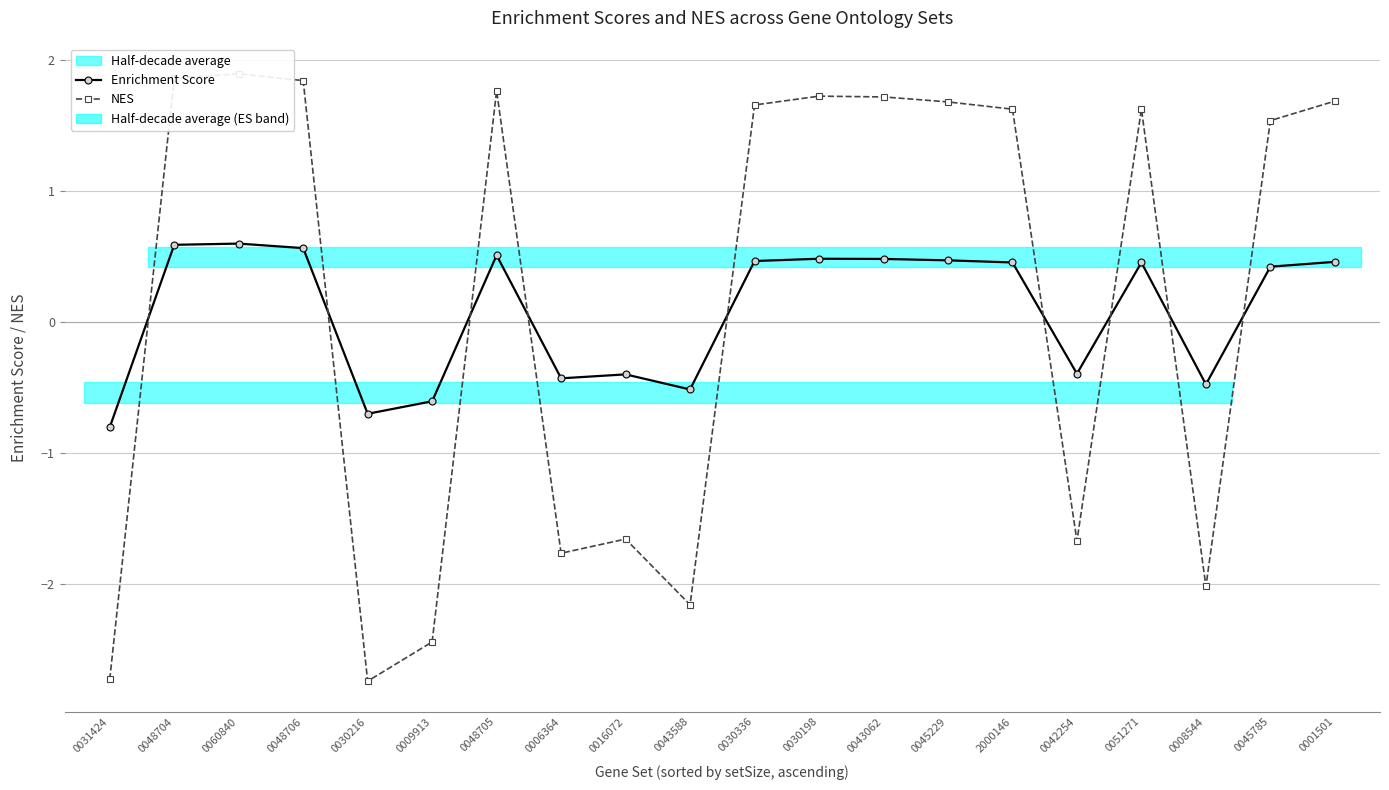

Reading right to left, extract all data points from this chart.

Enrichment Score: 0.5	0.4	-0.5	0.5	-0.4	0.5	0.5	0.5	0.5	0.5	-0.5	-0.4	-0.4	0.5	-0.6	-0.7	0.6	0.6	0.6	-0.8
NES: 1.7	1.5	-2.0	1.6	-1.7	1.6	1.7	1.7	1.7	1.7	-2.2	-1.7	-1.8	1.8	-2.4	-2.7	1.8	1.9	1.9	-2.7